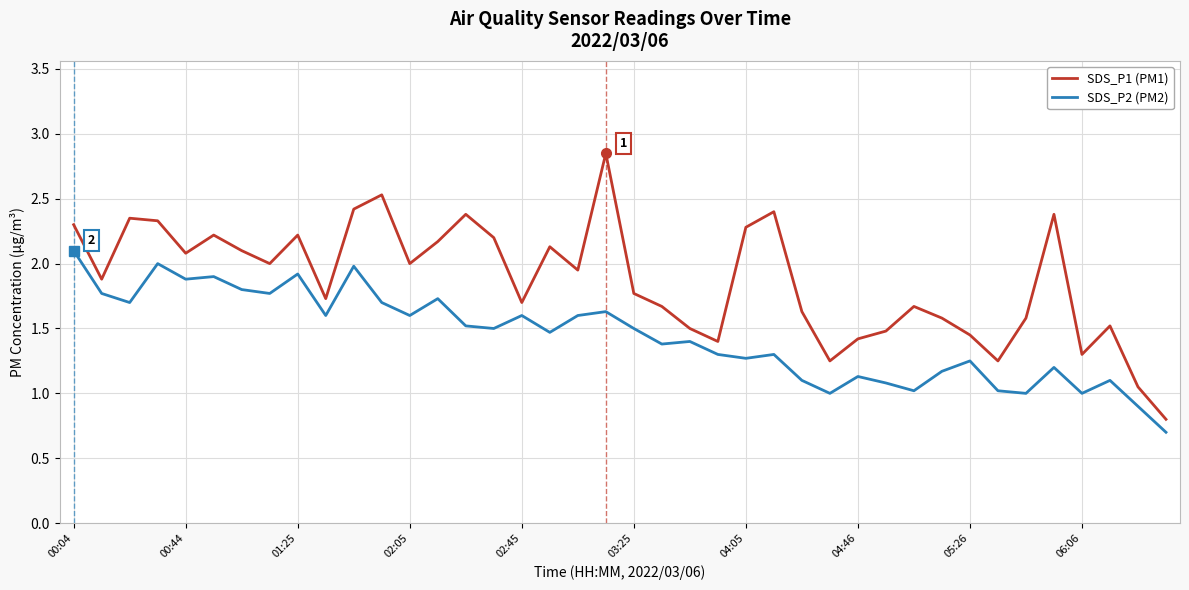

True or false: SDS_P2 (PM2) and SDS_P1 (PM1) cross at least once.

False